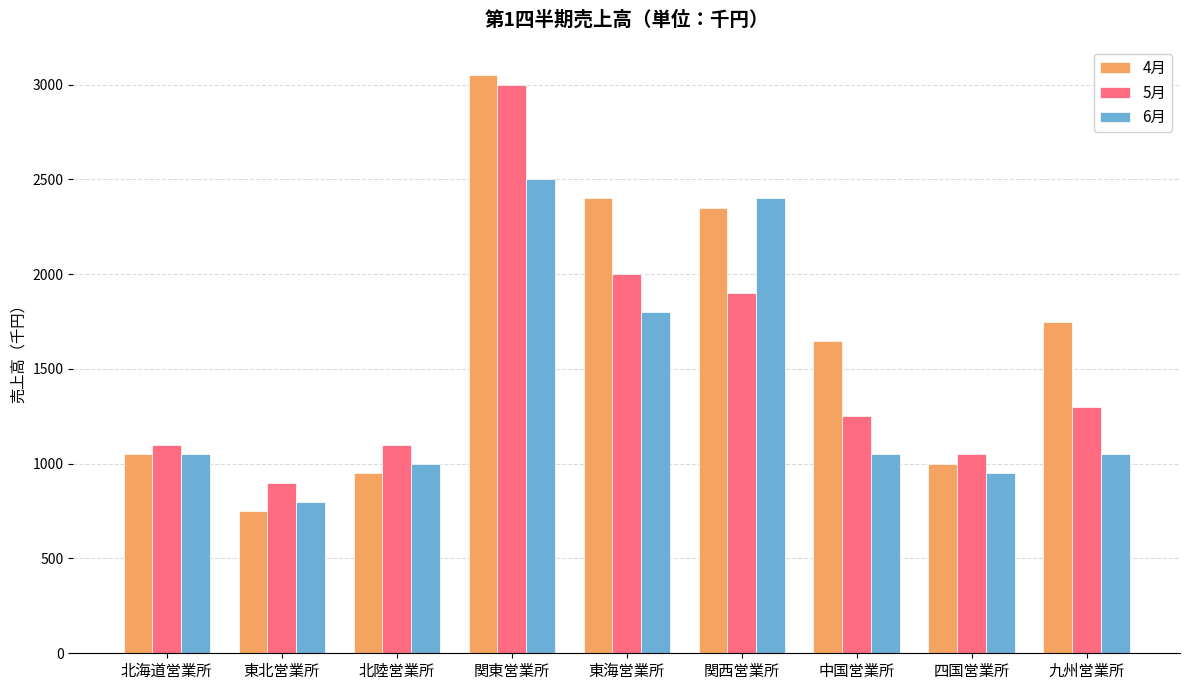

What is the difference between the maximum and minimum values in the 5月 series?

2100